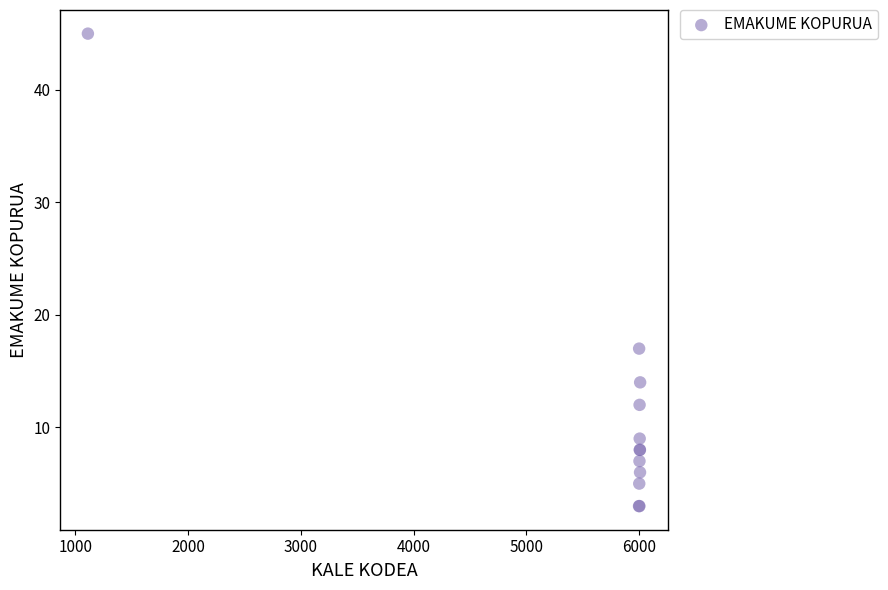

What Y value in the scatter plot is closest to 24?

17